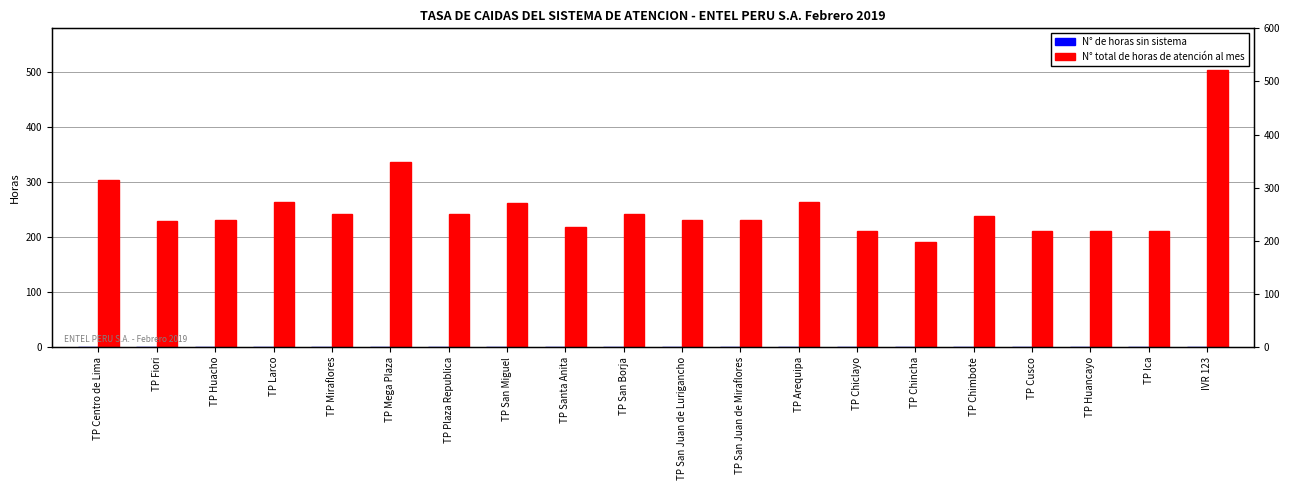

At which category is the sum across all series the highest?

IVR 123